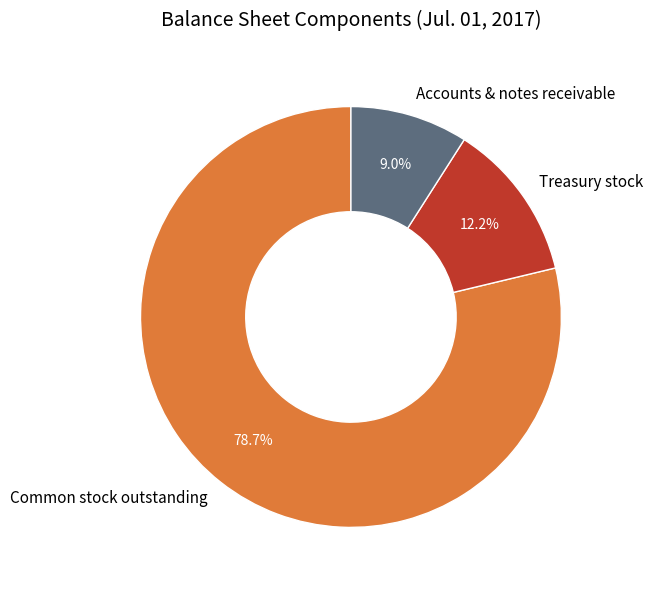

What is the smallest slice in the pie chart?

Accounts & notes receivable